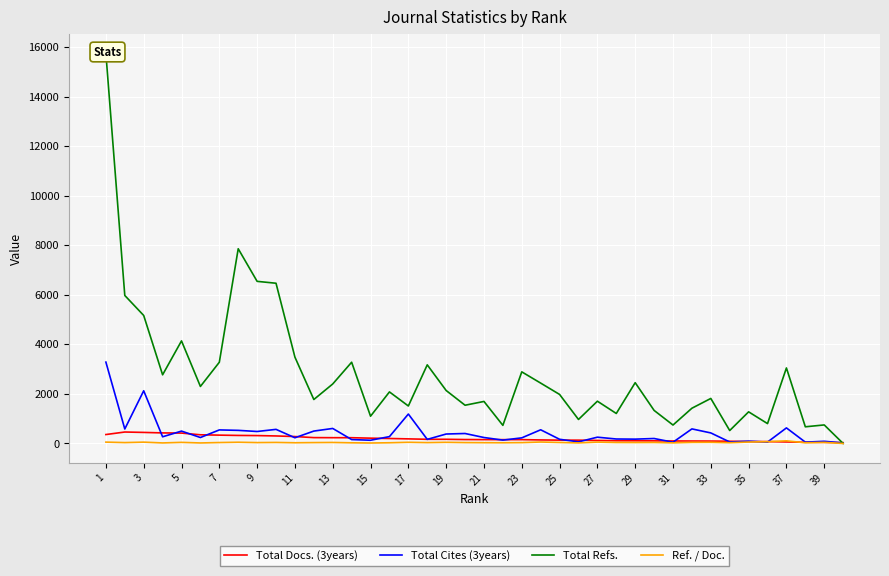

Count the number of data series in this chart.

4